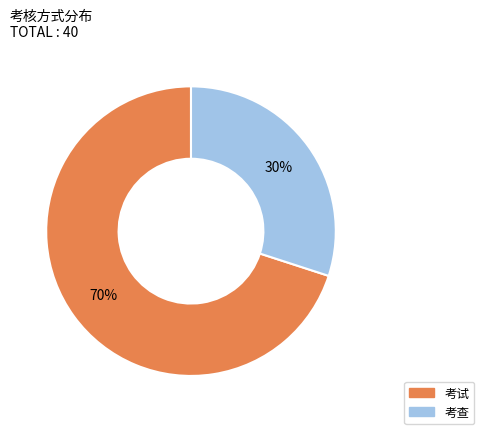

Does 考试 account for over 50% of the chart?

Yes